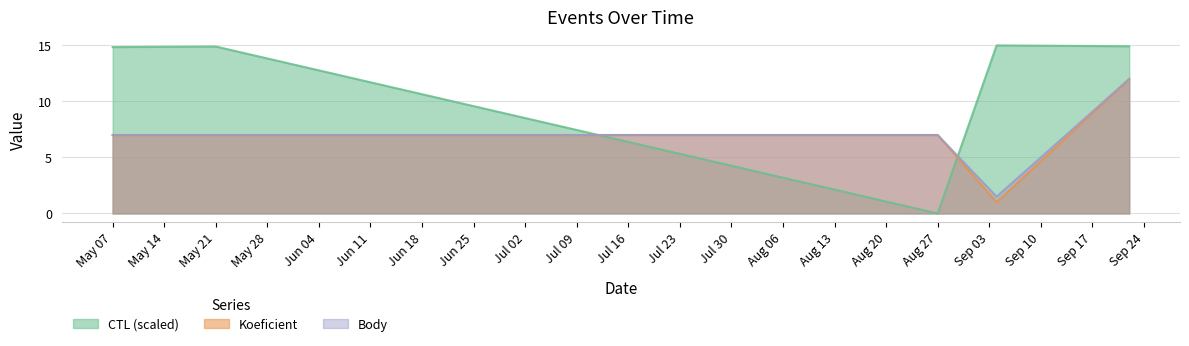

Where is the first local minimum for Body?

2022-09-04